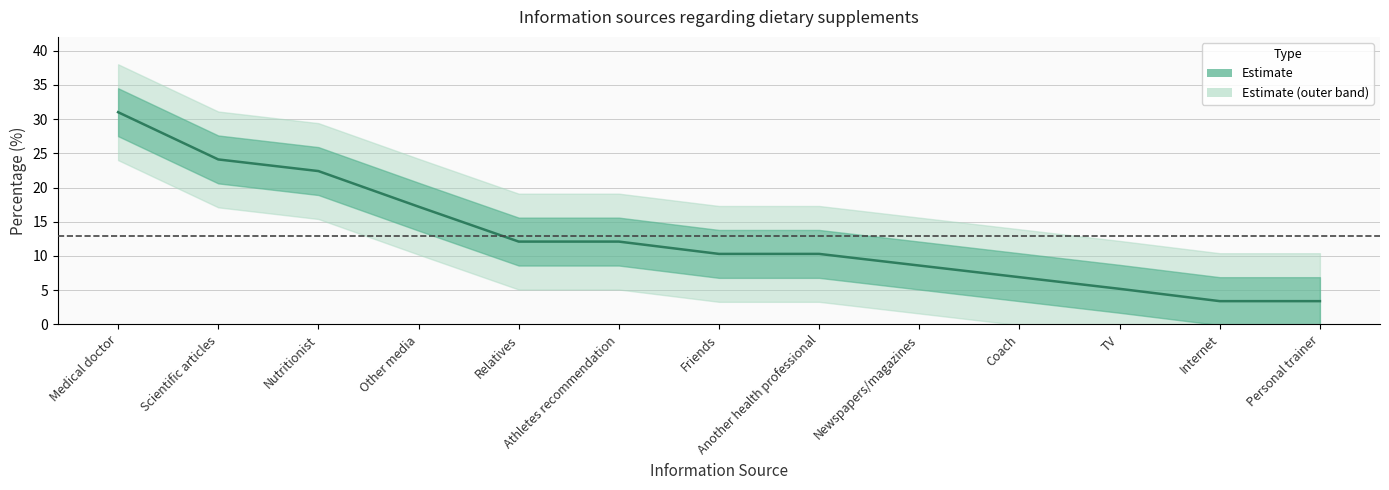

What position from the left is Newspapers/magazines?

9